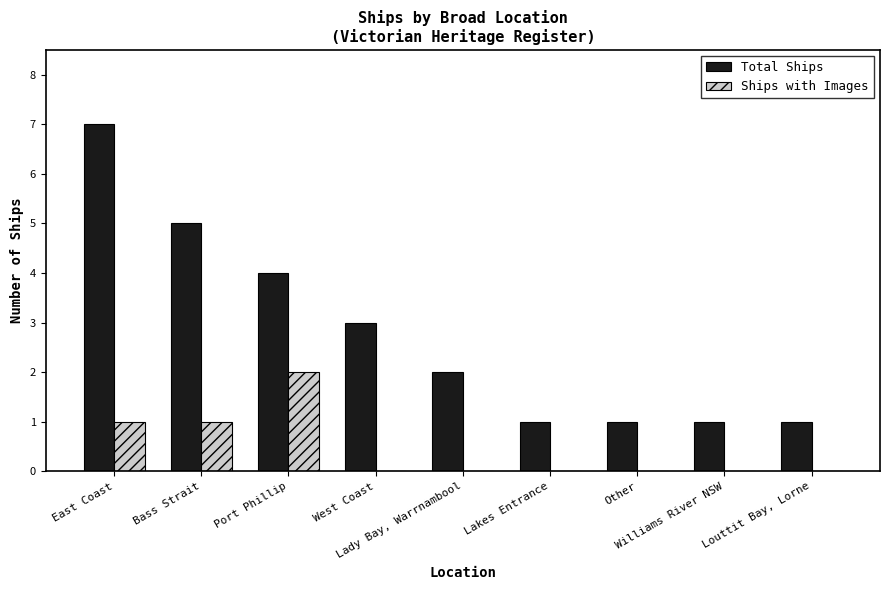

Read the Total Ships value at Bass Strait.

5